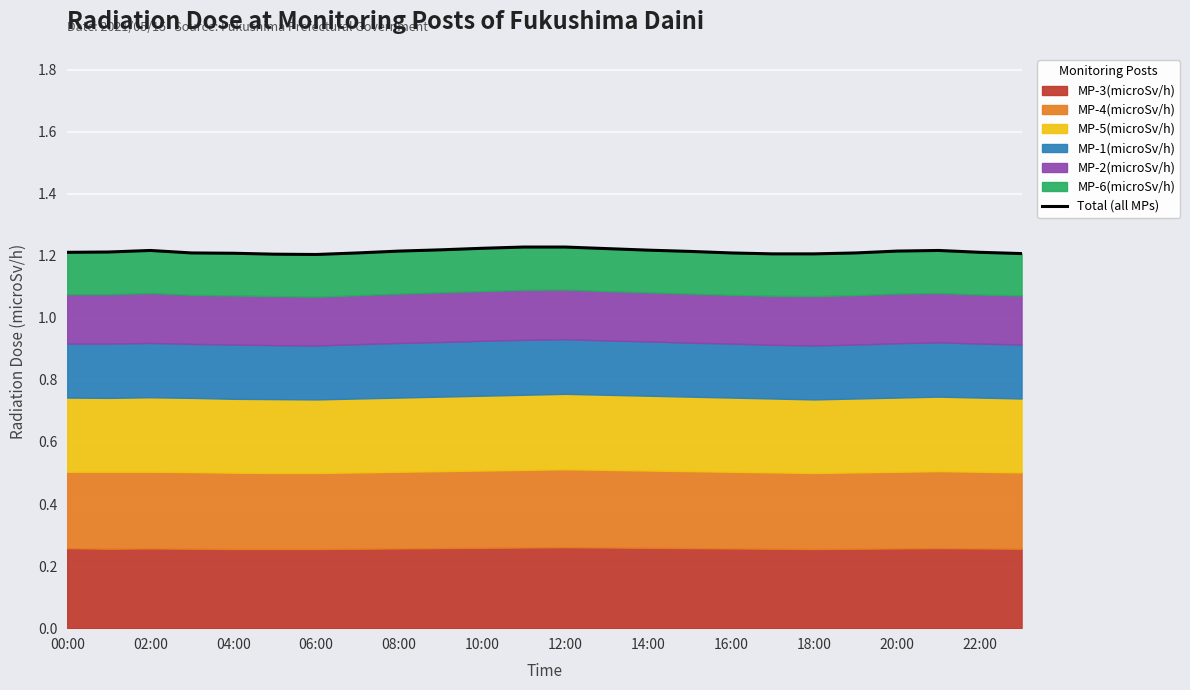

What is the sum of all values?

29.1